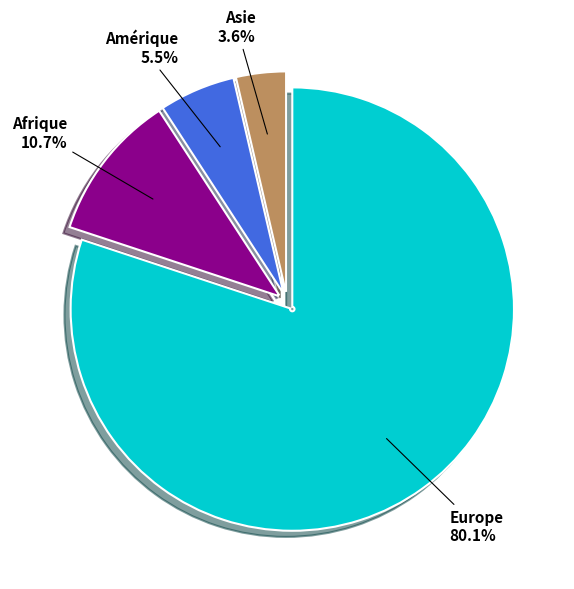

Is there a majority slice in this chart?

Yes